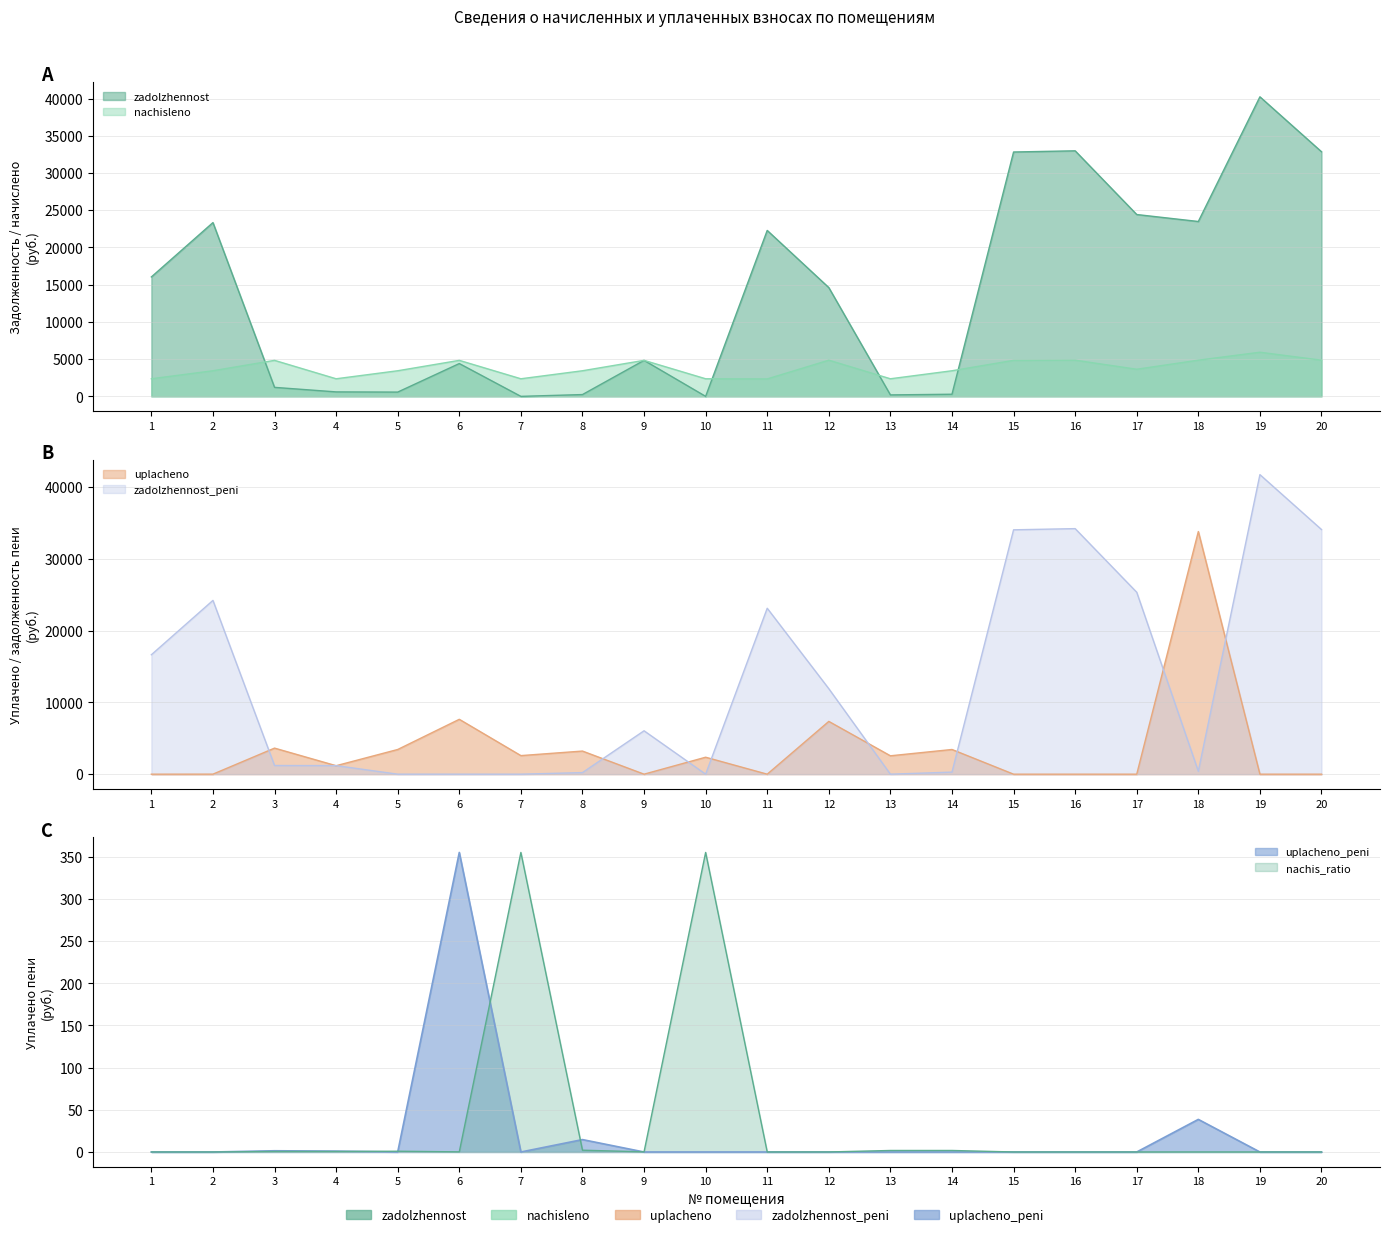

What is the difference between the highest and lowest values at 6?

7642.1